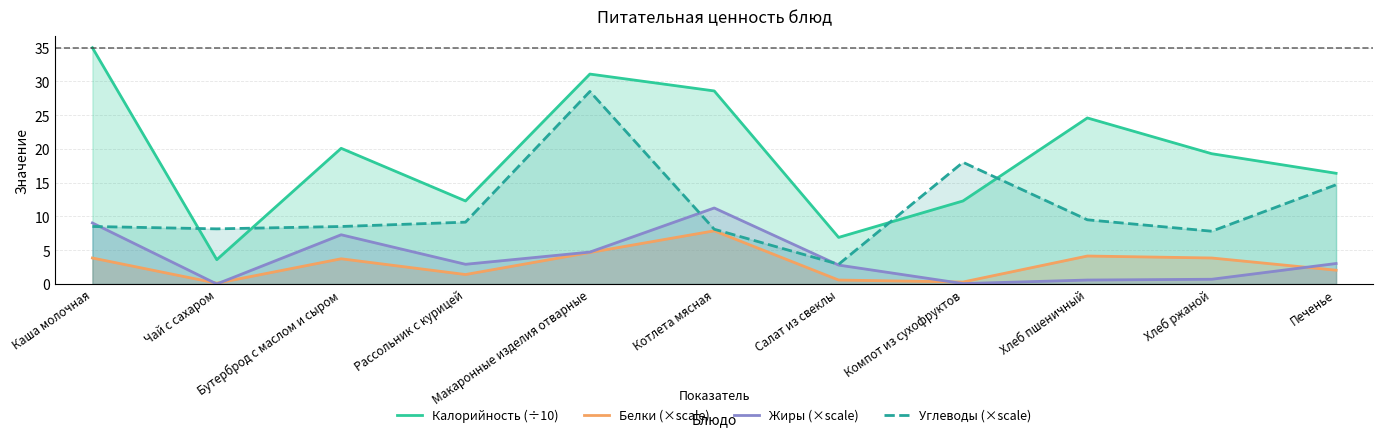

Which series has the largest total across all categories?

Калорийность (÷10)